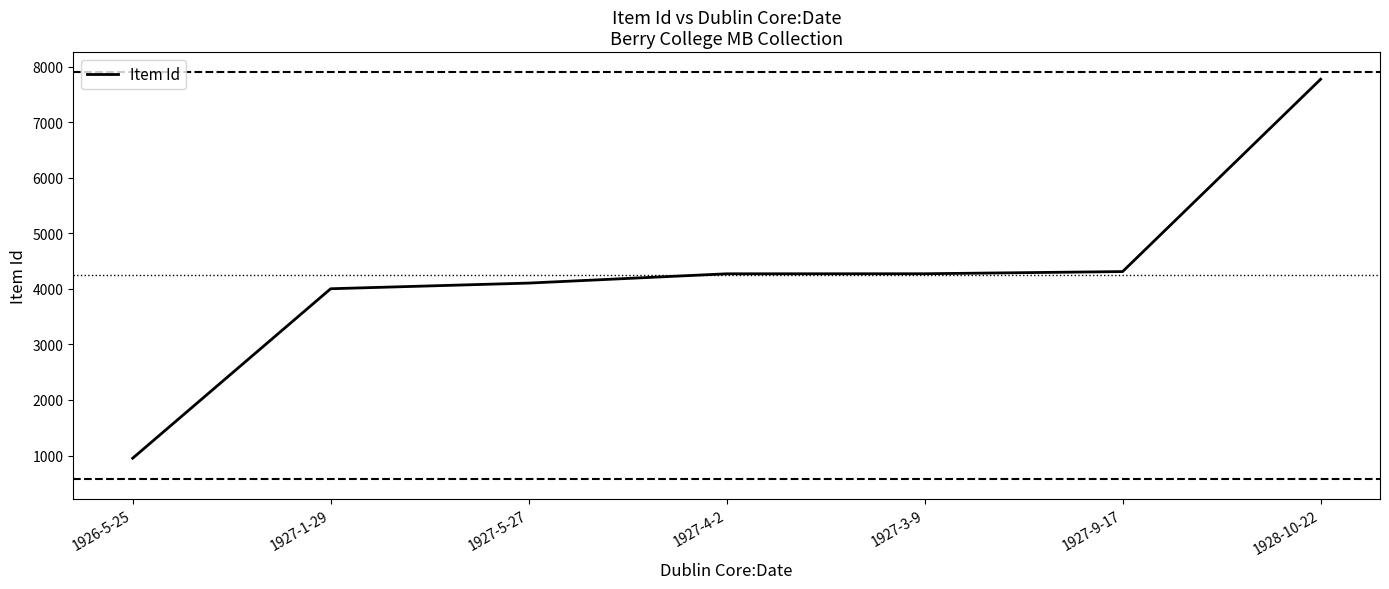

How many categories are shown in the chart?

7